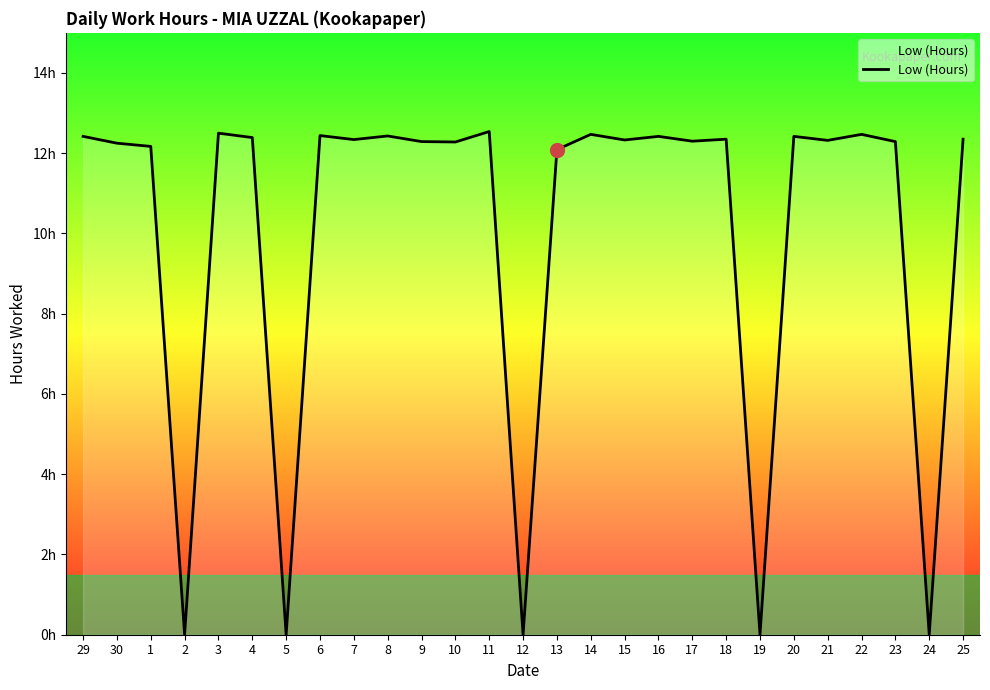

Is this an area chart (filled region under the line)?

Yes